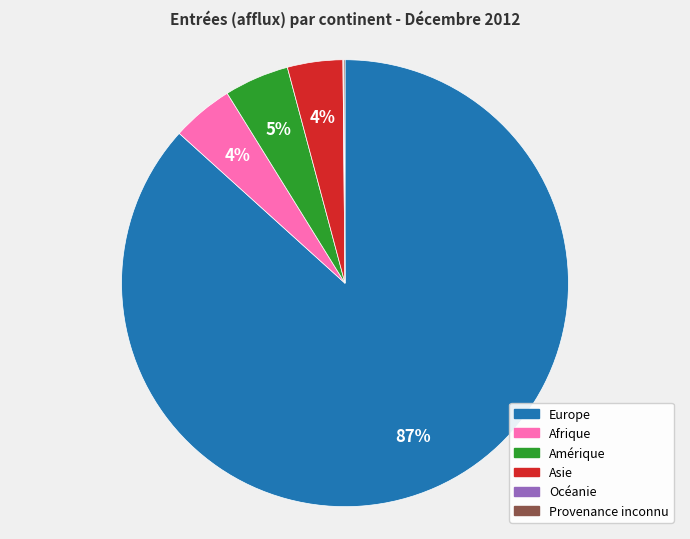

Which slice is the largest?

Europe